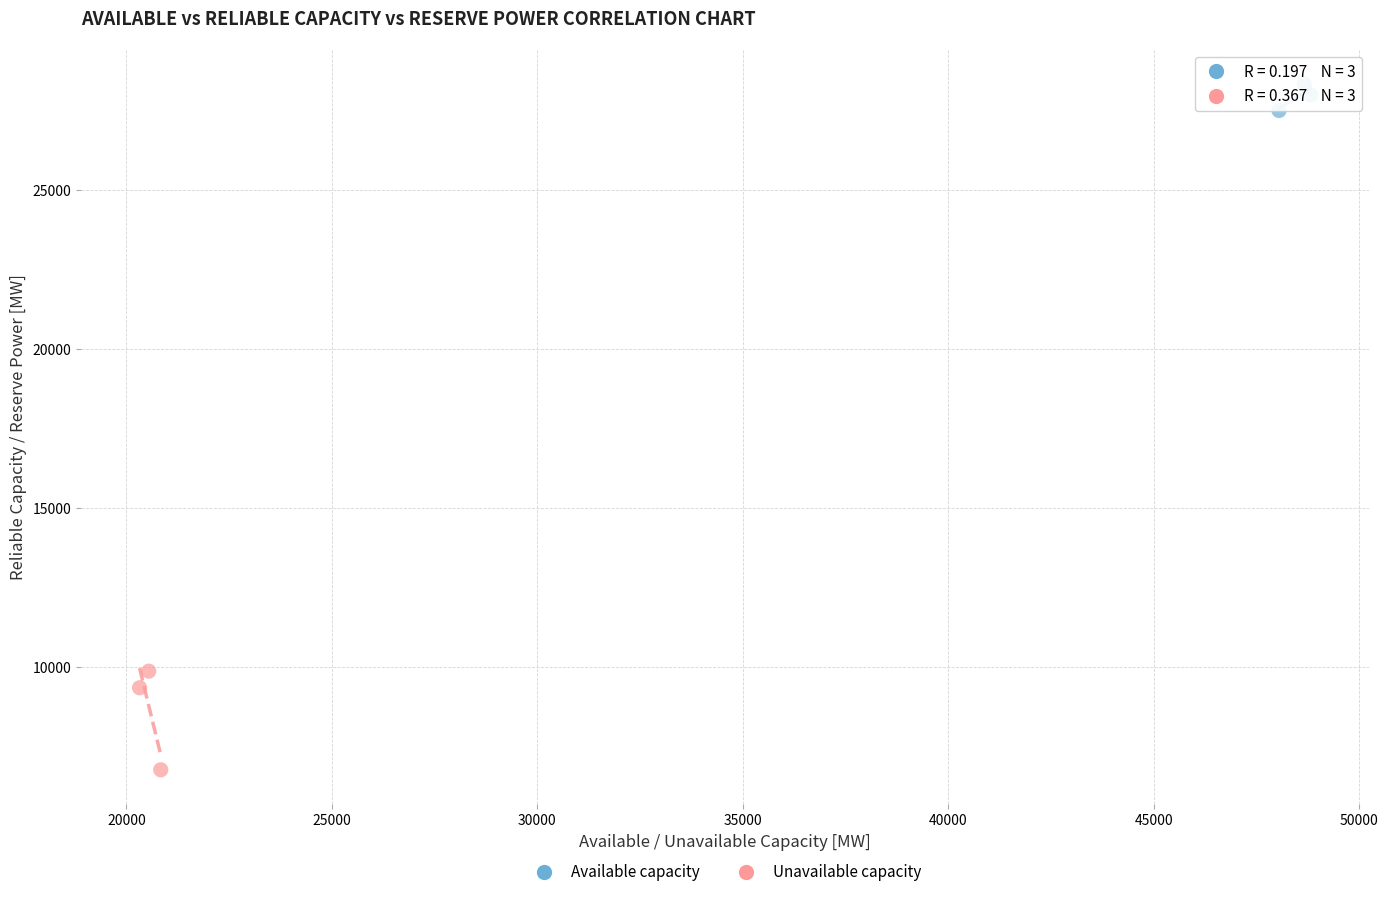

Which series has the largest Y range (max minus min)?

Unavailable capacity